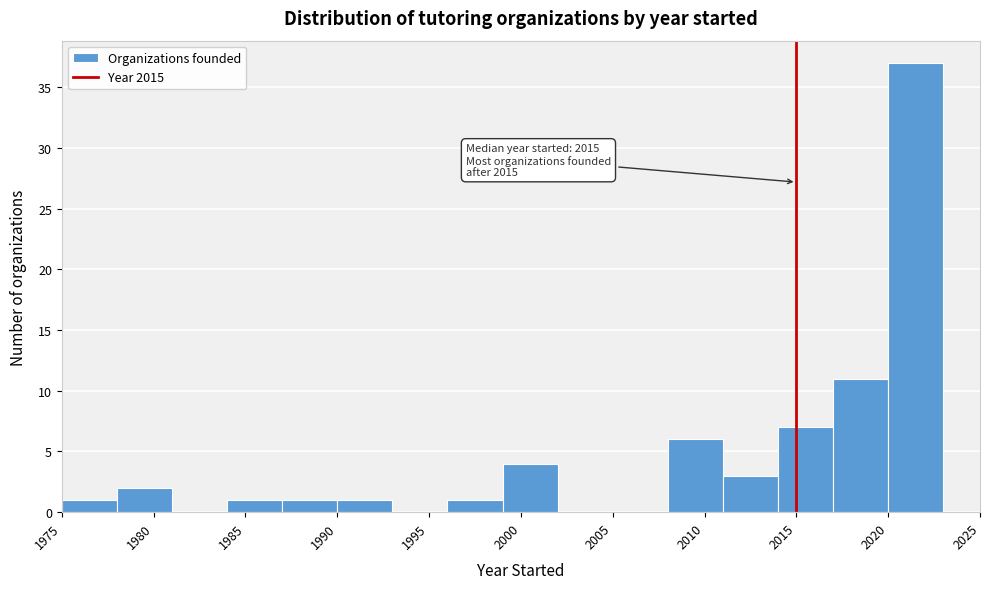

Over which range of the x-axis is the bar tallest?

2020 to 2023